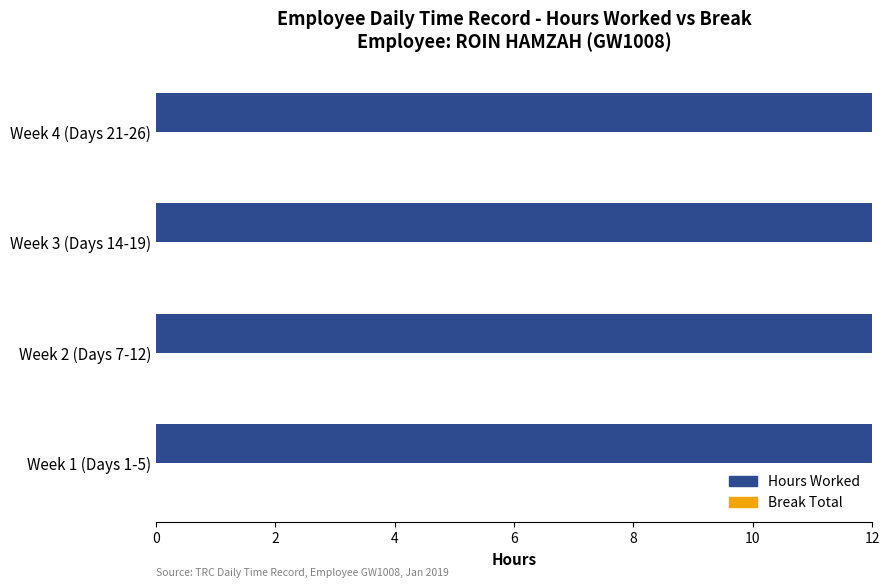

Which has a higher value, Week 1 (Days 1-5) or Week 2 (Days 7-12)?

Week 2 (Days 7-12)